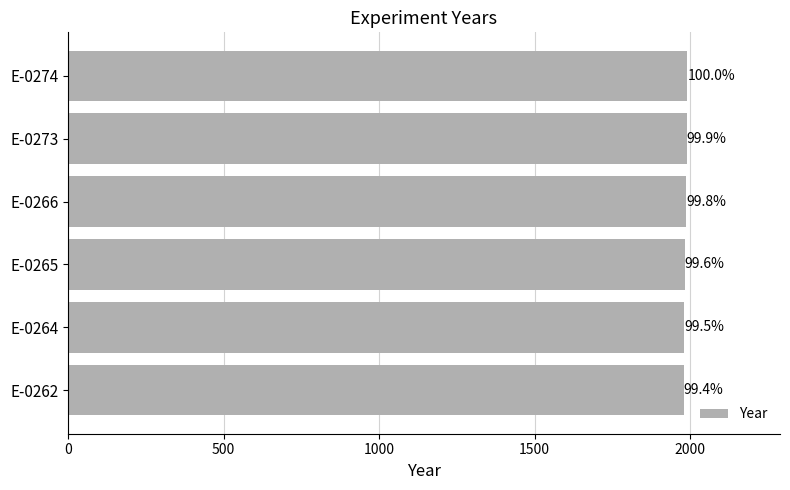

What is the difference between the maximum and second lowest values?

9